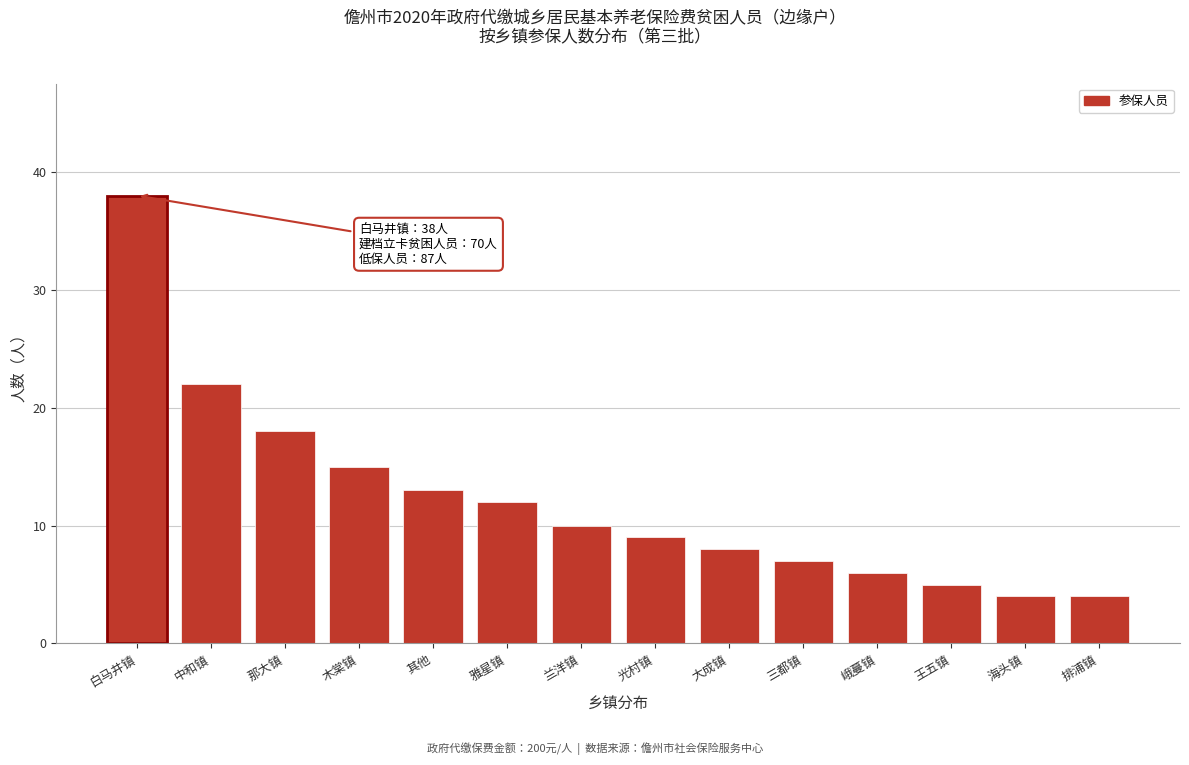

Reading right to left, transcribe all the data shown in this chart.

4	4	5	6	7	8	9	10	12	13	15	18	22	38